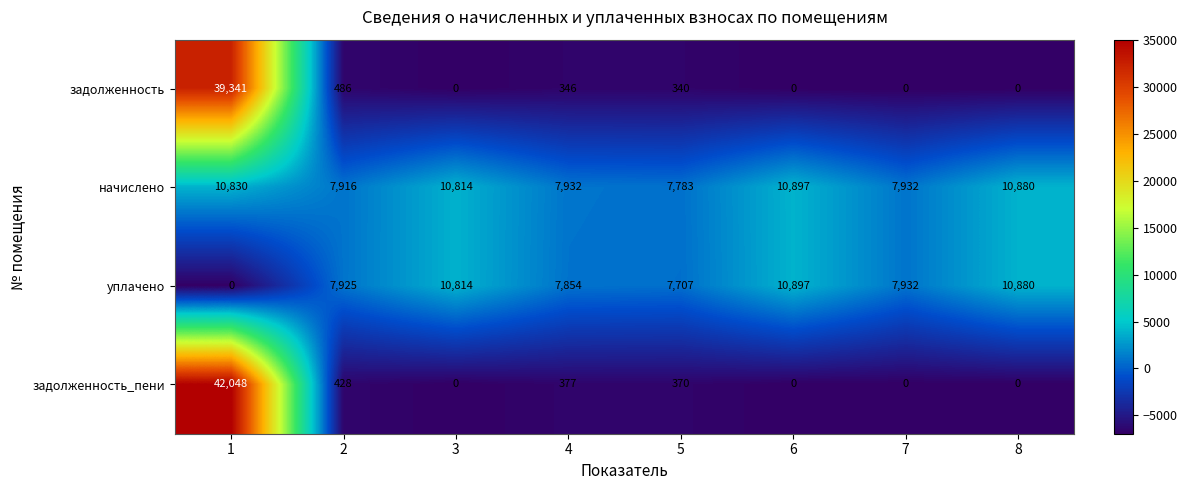

How many data points in задолженность are less than 340?

4